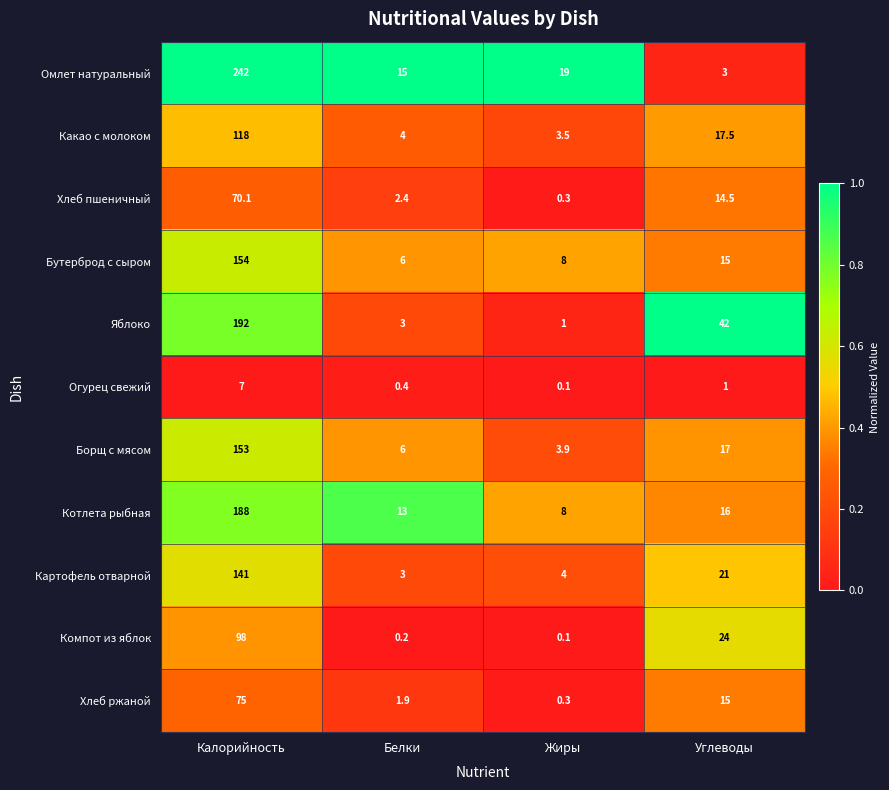

At how many categories does at least one series exceed 0?

4